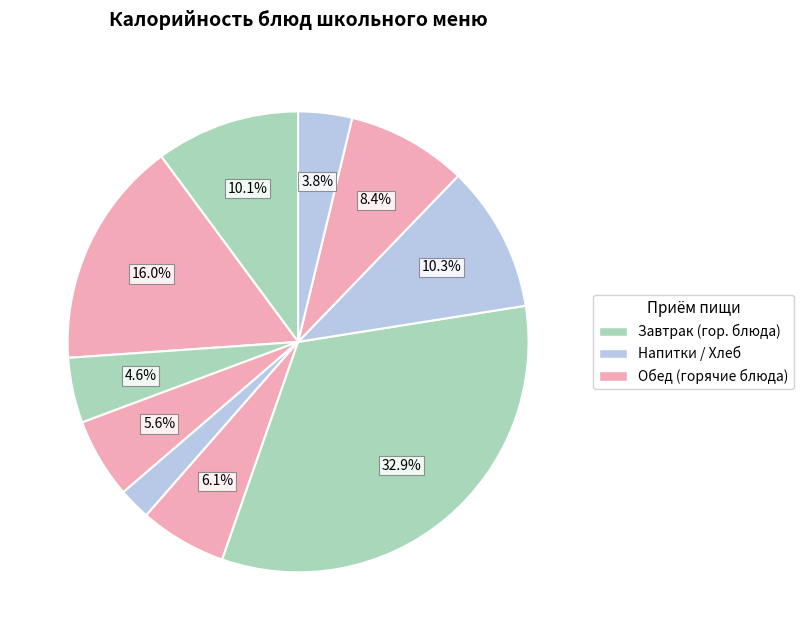

How many slices are in this pie chart?

10